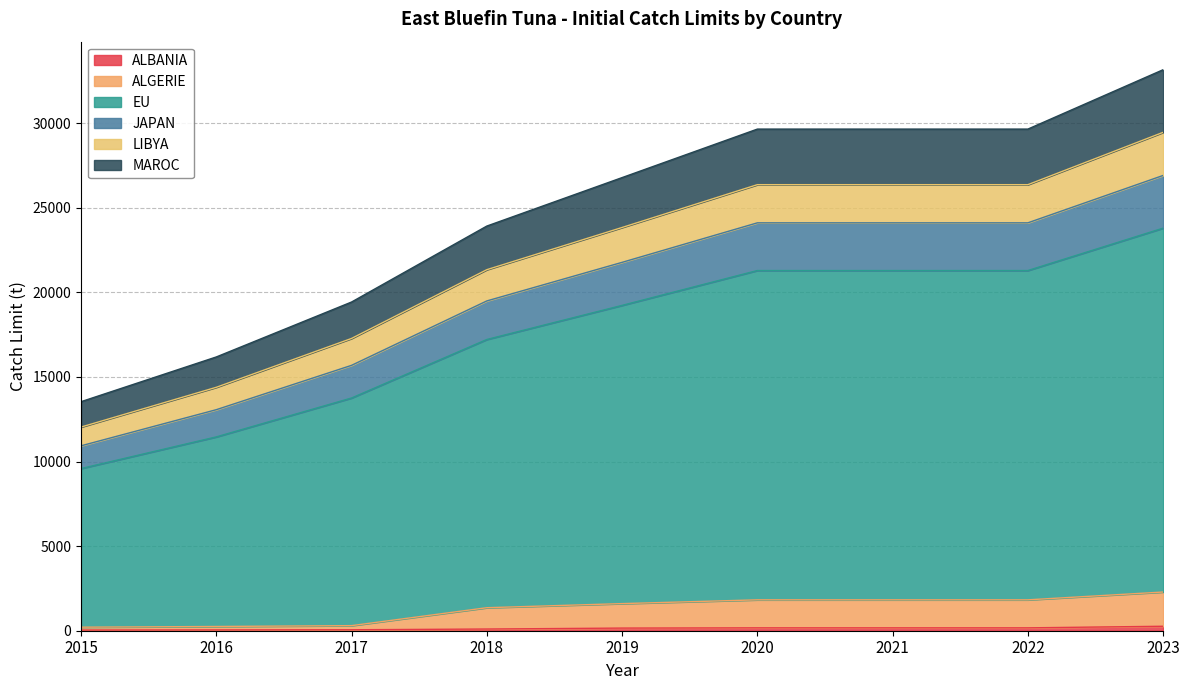

What is the difference between the ALGERIE values at 2018 and 2019?

242.0